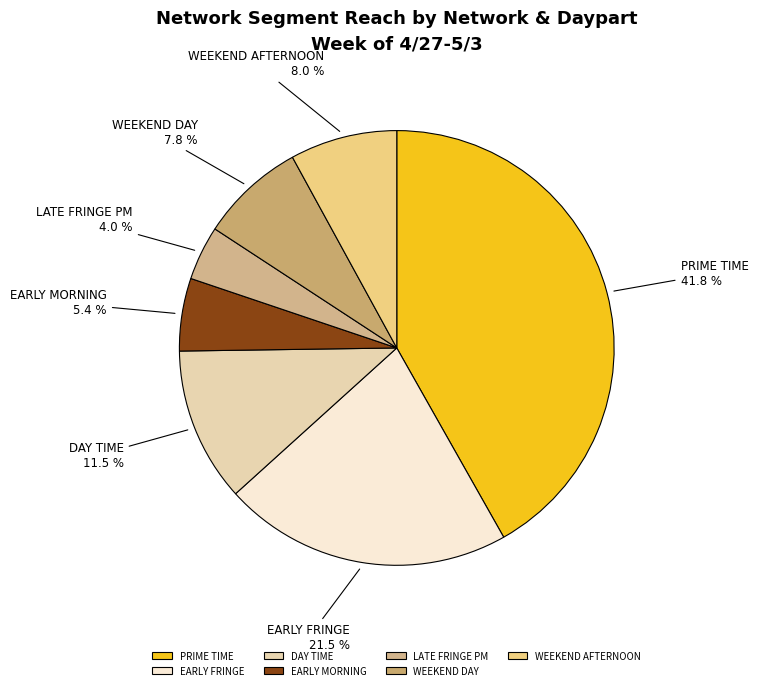

Which category has the biggest portion of the pie?

PRIME TIME